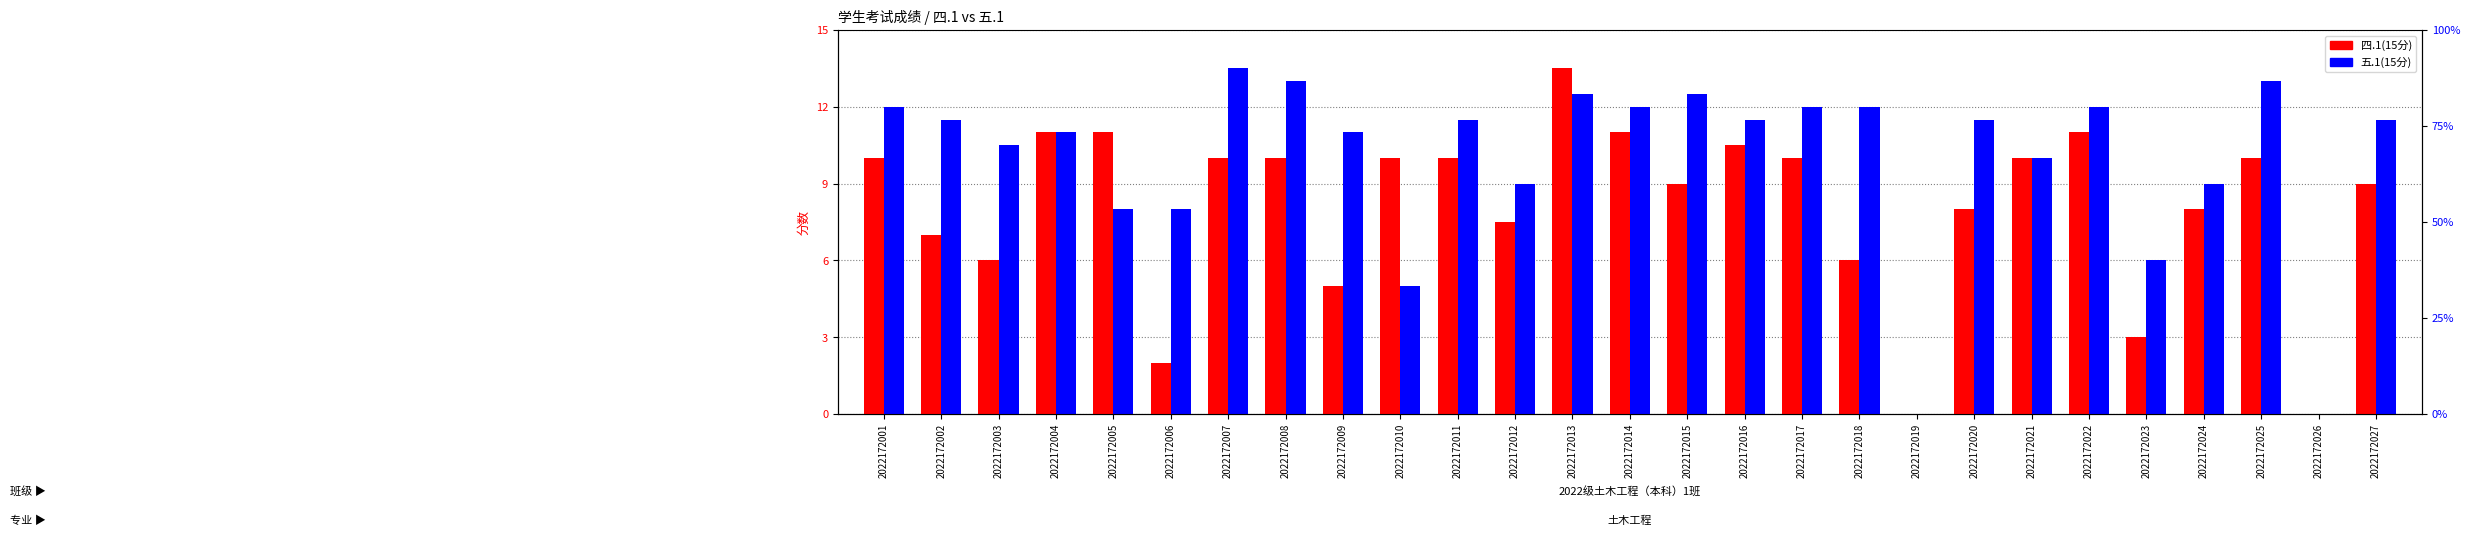

Which series has the widest spread of values?

四.1(15分)